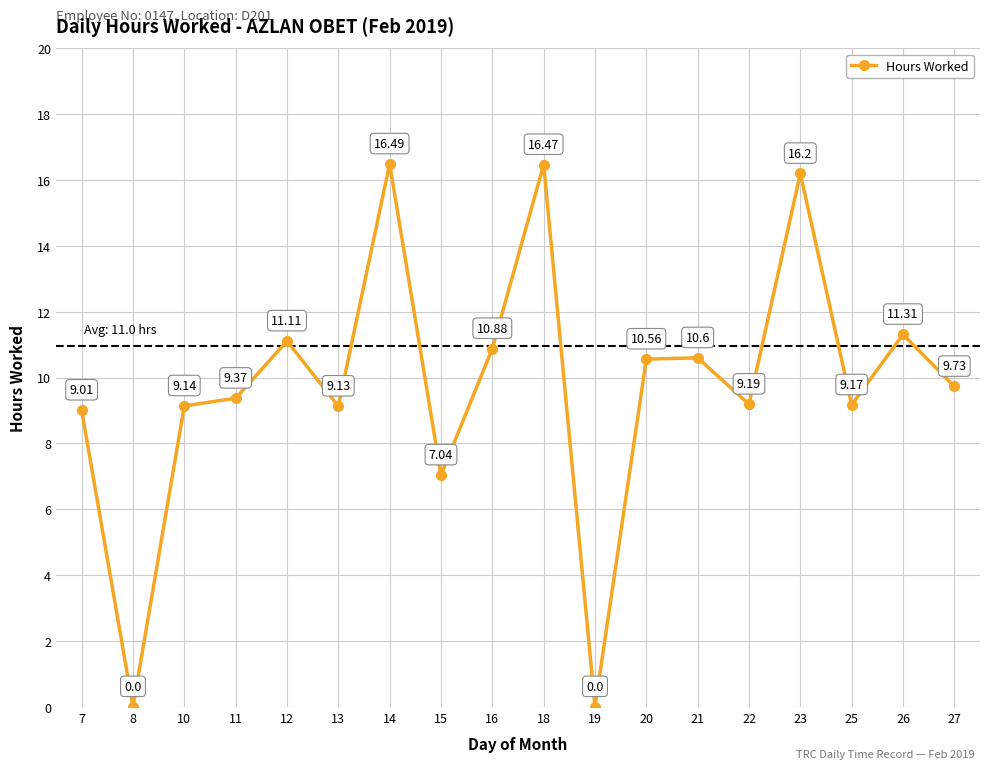

At which category does the data reach its first local peak?

12